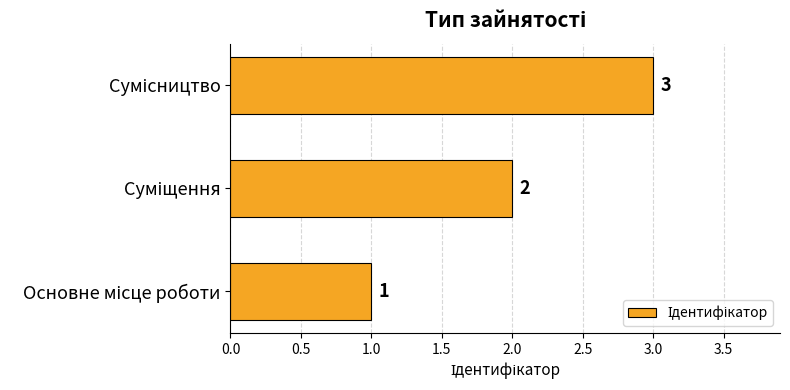

What is the sum of all values?

6